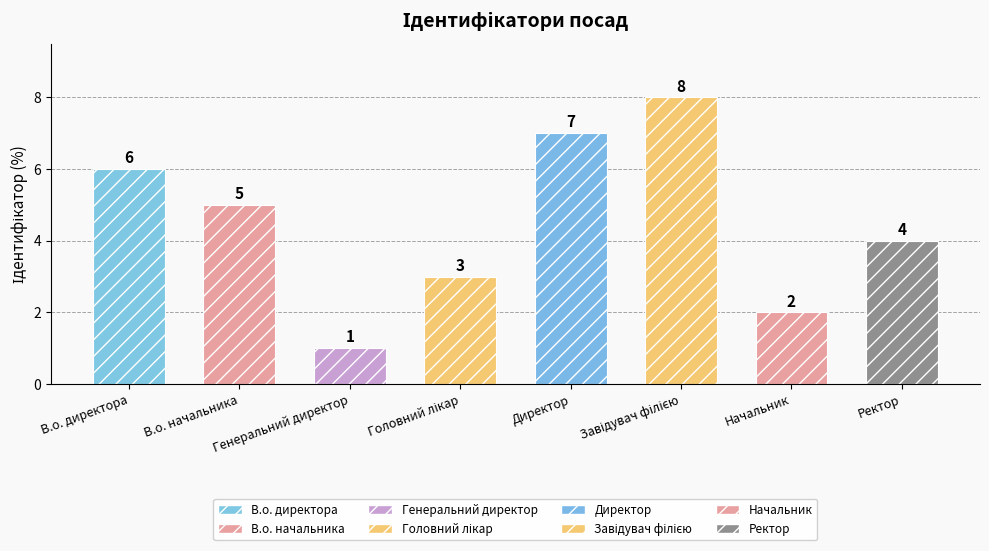

True or false: the data shows 1 at Генеральний директор.

True